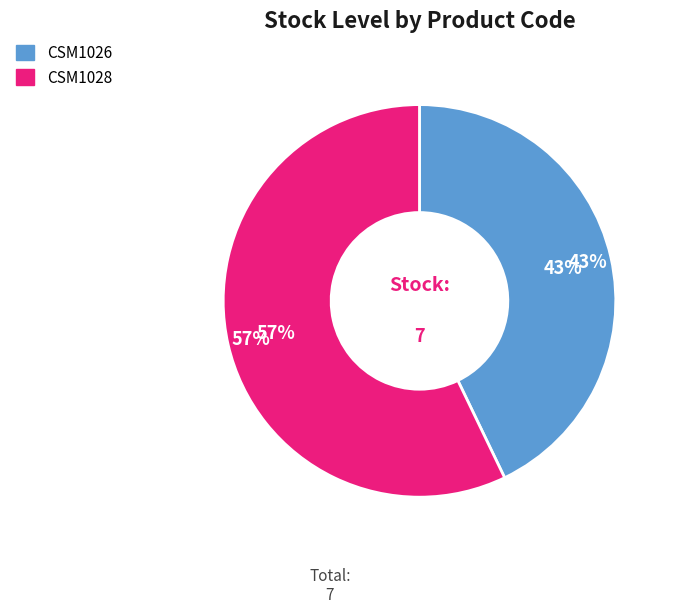

Rank the categories by value from highest to lowest.

CSM1028, CSM1026